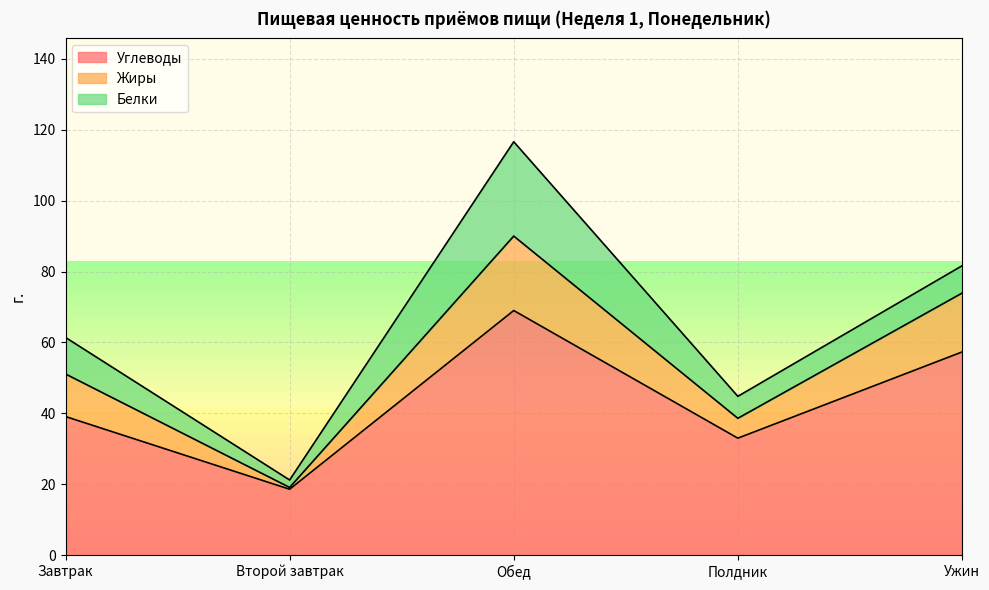

What is the sum of the Углеводы values at Полдник and Второй завтрак?

51.6